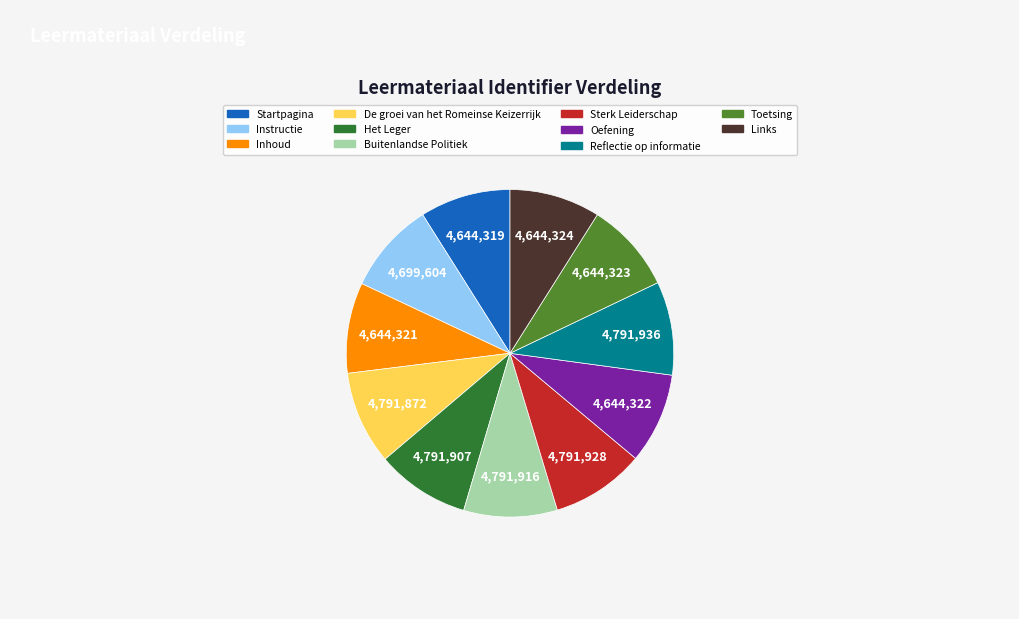

The De groei van het Romeinse Keizerrijk slice represents 9% of the pie. True or false?

True